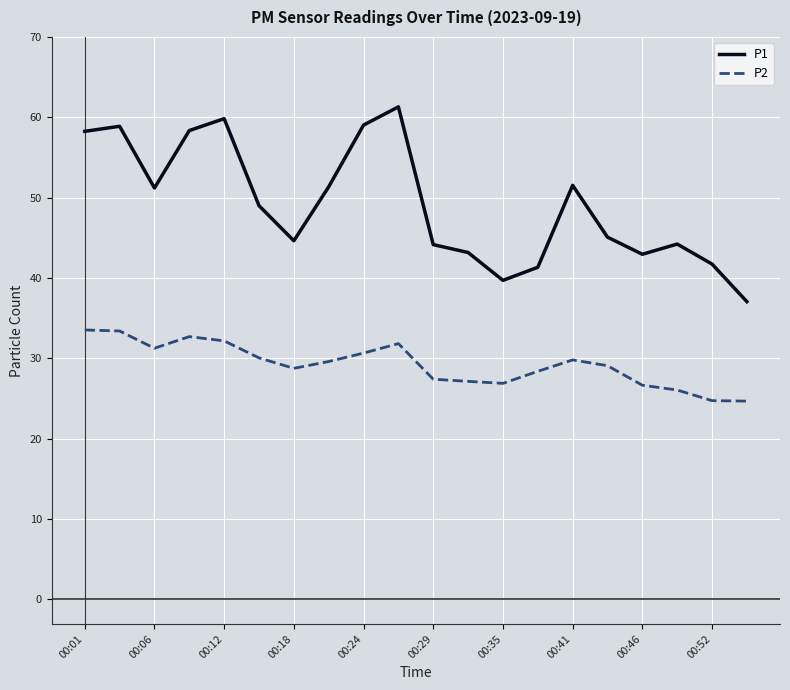

What is the smallest value displayed?

24.7